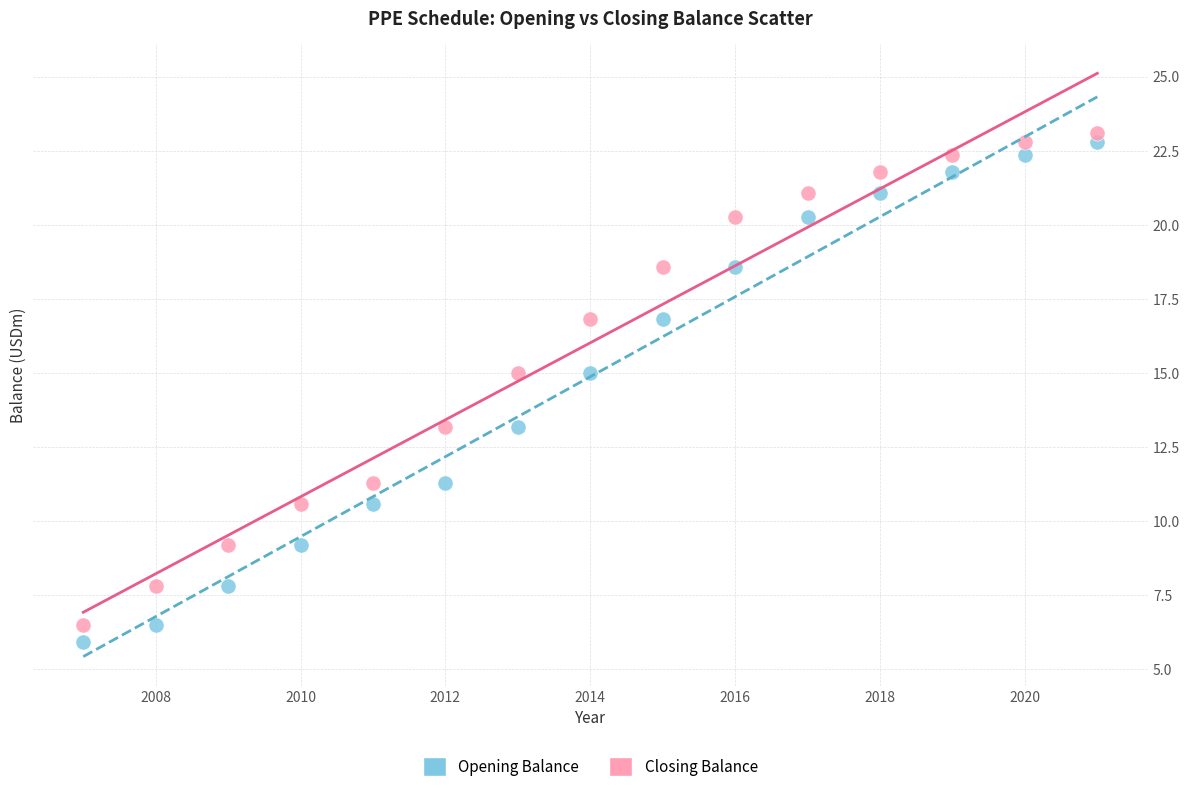

What are all the series names shown in the legend?

Opening Balance, Closing Balance